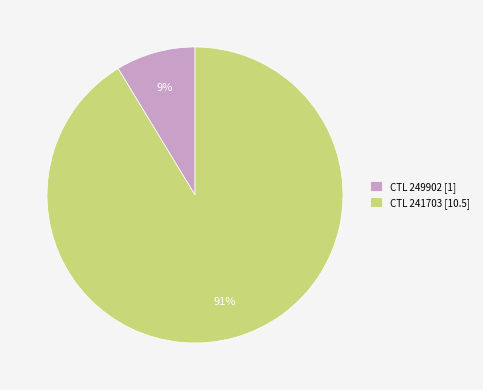

True or false: CTL 241703 [10.5] accounts for 96% of the total.

False